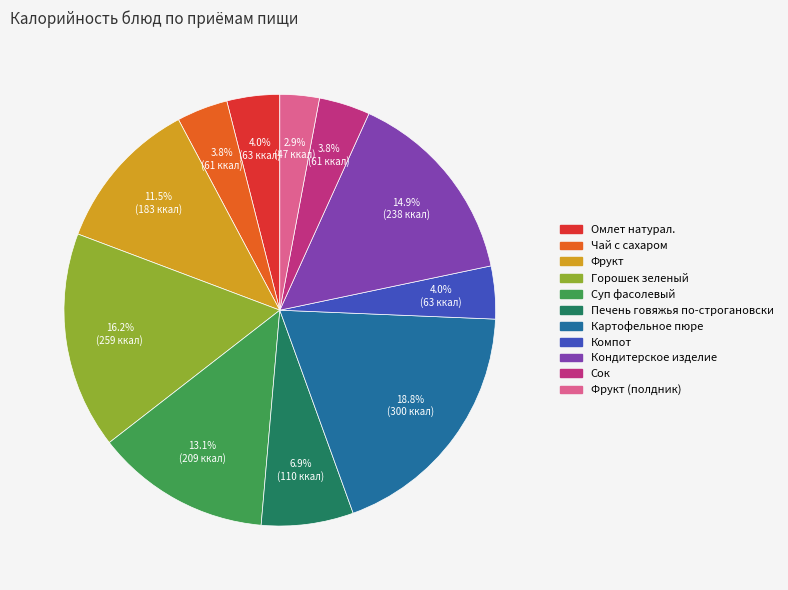

Is there a majority slice in this chart?

No